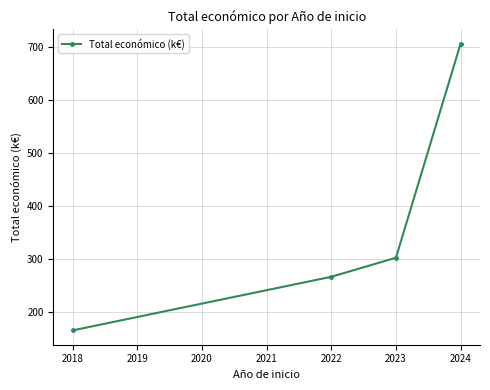

What is the change in value from 2022 to 2024?

+441.1